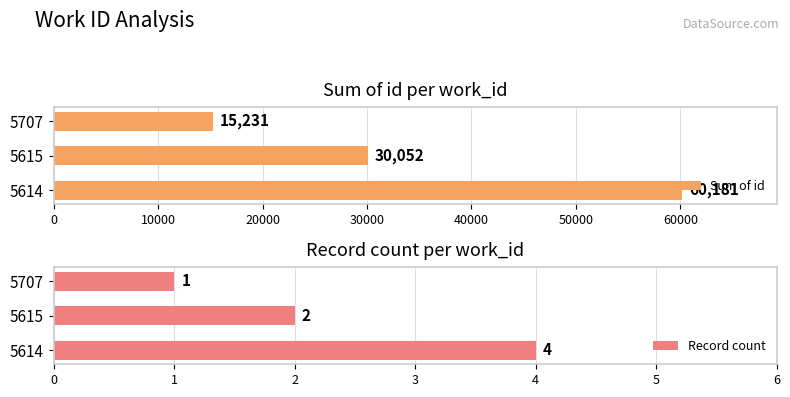

What is the maximum value for Sum of id?

60181